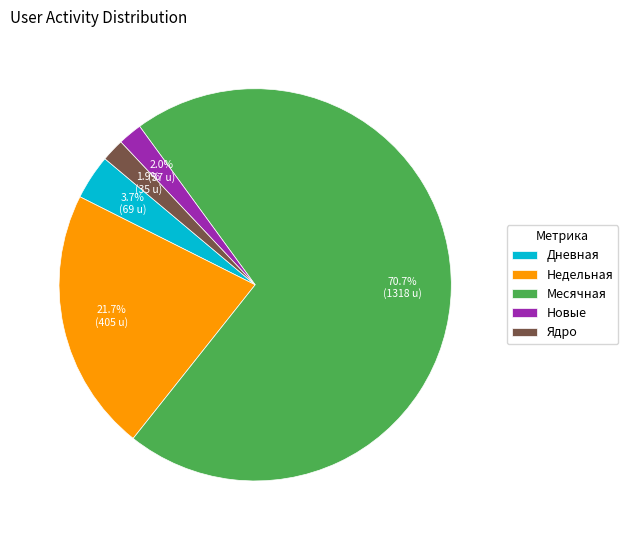

To the nearest percent, what is the difference between the largest and smallest slice percentages?

69%